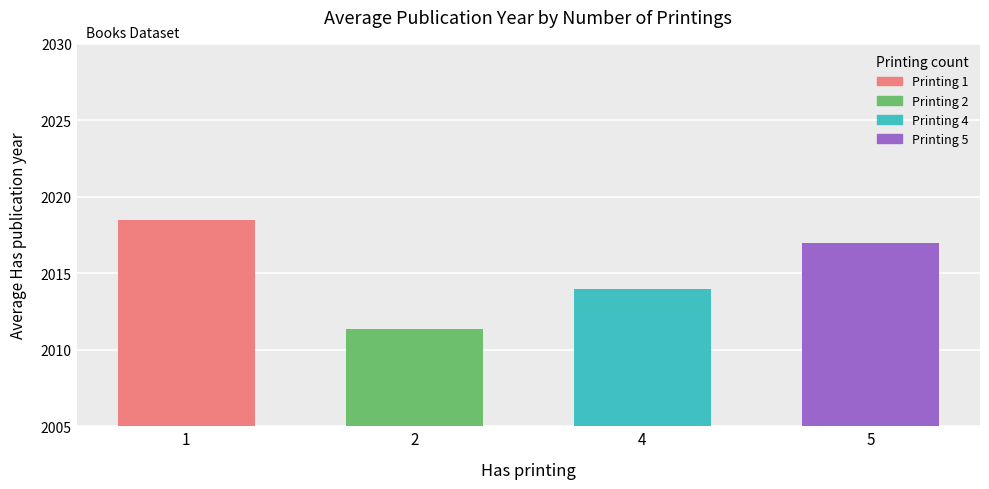

True or false: the data shows 2017.0 at 5.

True